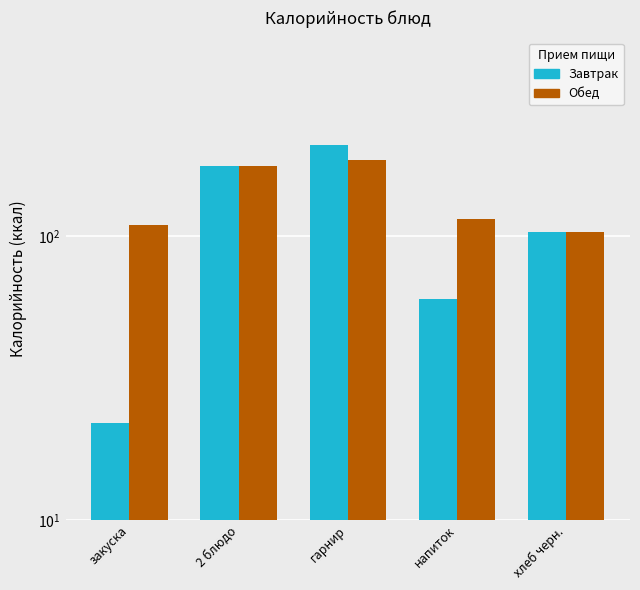

What is the label of the 4th bar from the right?

2 блюдо